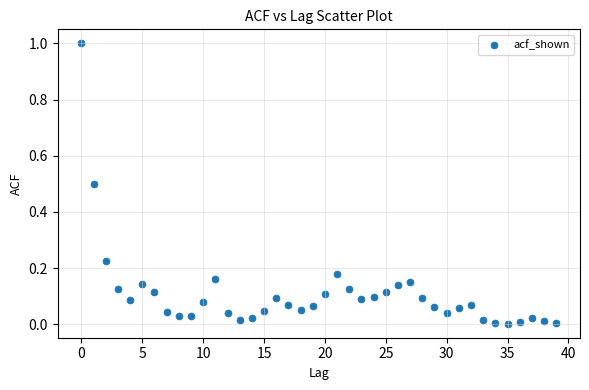

What is the range of Y values (max minus min)?

1.0